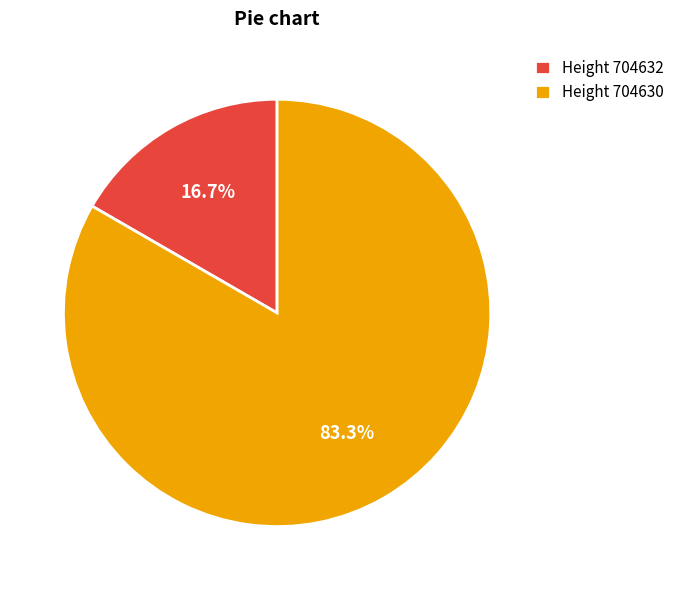

Which category has the biggest portion of the pie?

Height 704630